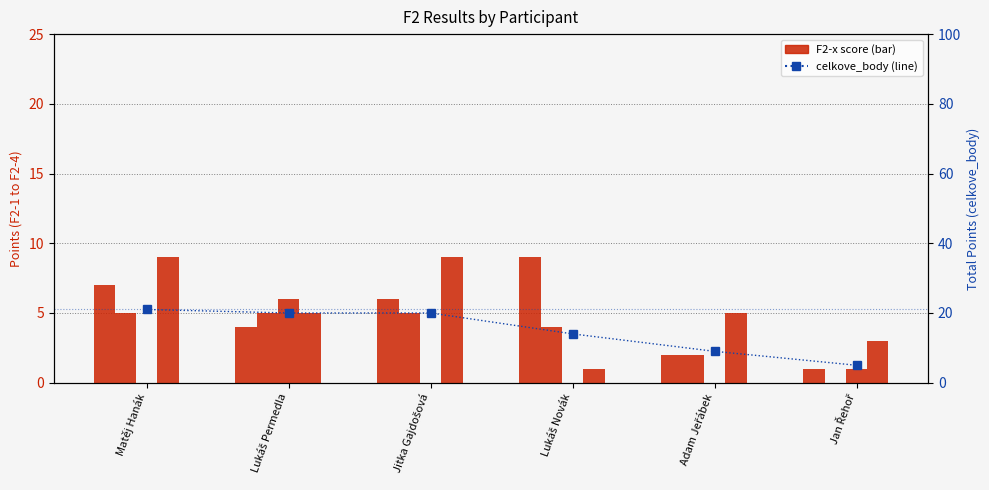

Which series changed the most between Lukáš Permedla and Jan Řehoř?

celkove_body